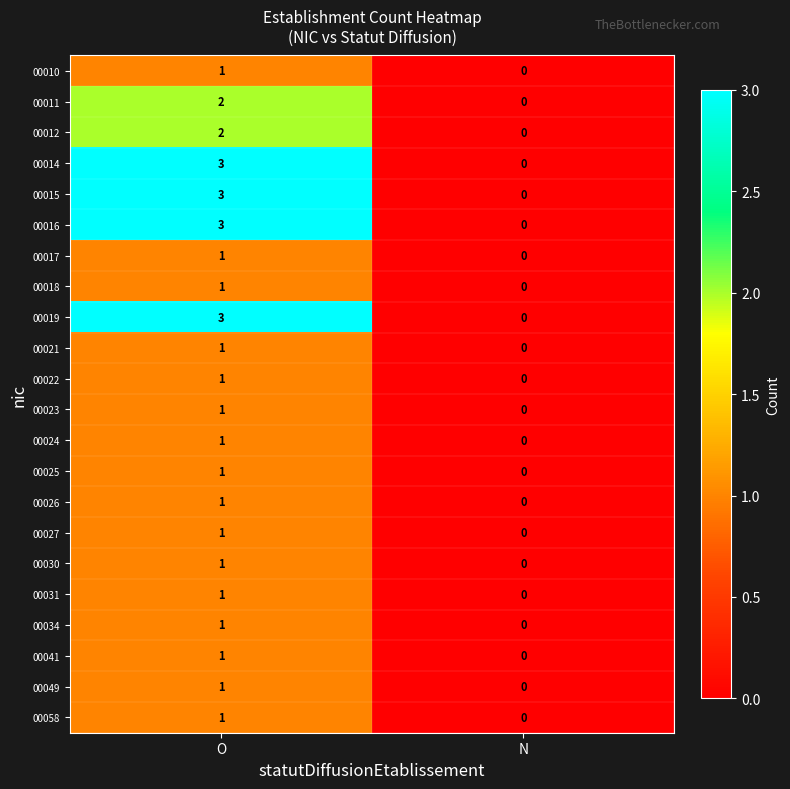

The value of 00024 at O is 2. True or false?

False